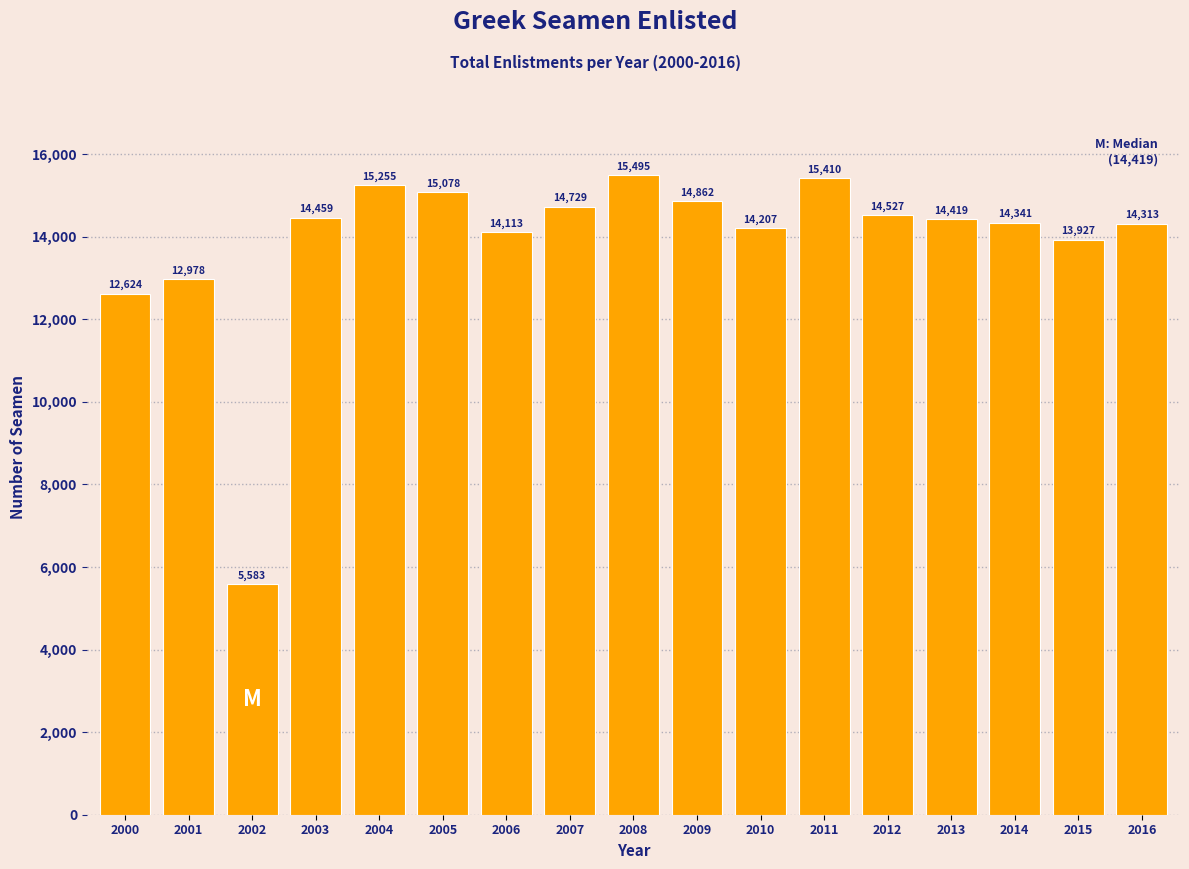

Reading left to right, transcribe all the data shown in this chart.

12624	12978	5583	14459	15255	15078	14113	14729	15495	14862	14207	15410	14527	14419	14341	13927	14313